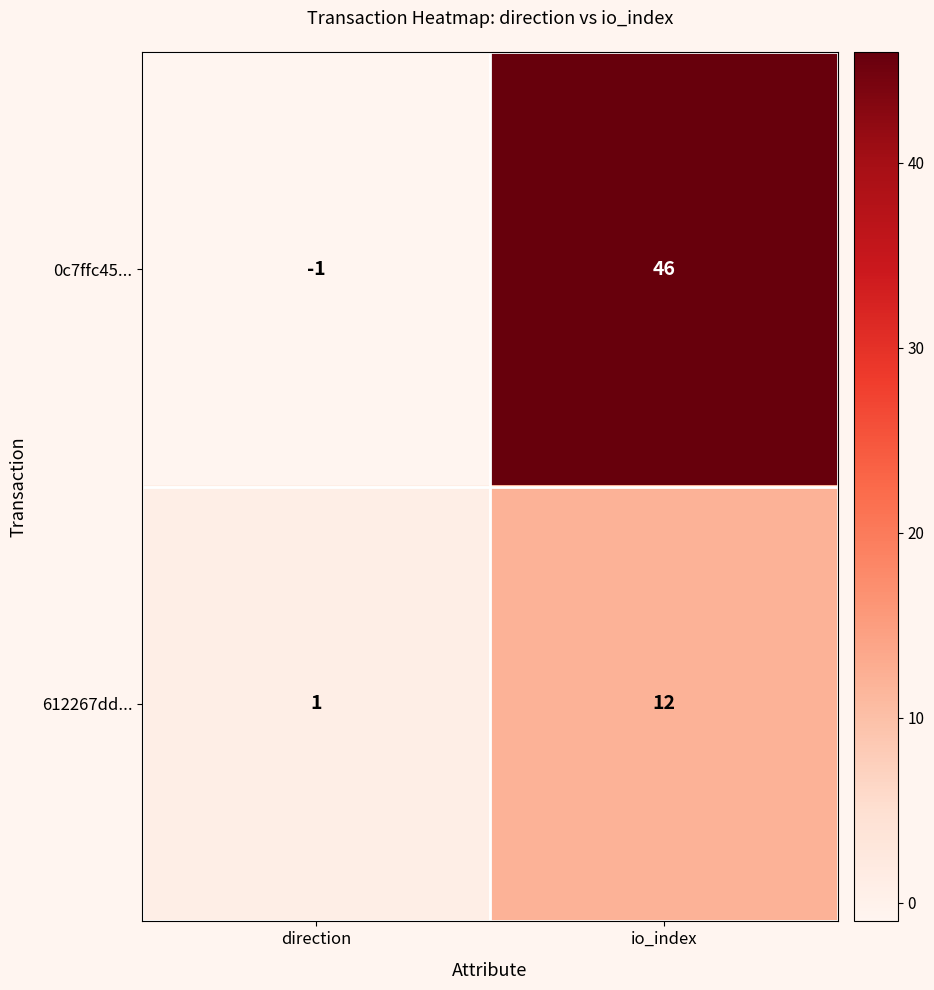

Reading right to left, extract all data points from this chart.

0c7ffc45...: 46	-1
612267dd...: 12	1